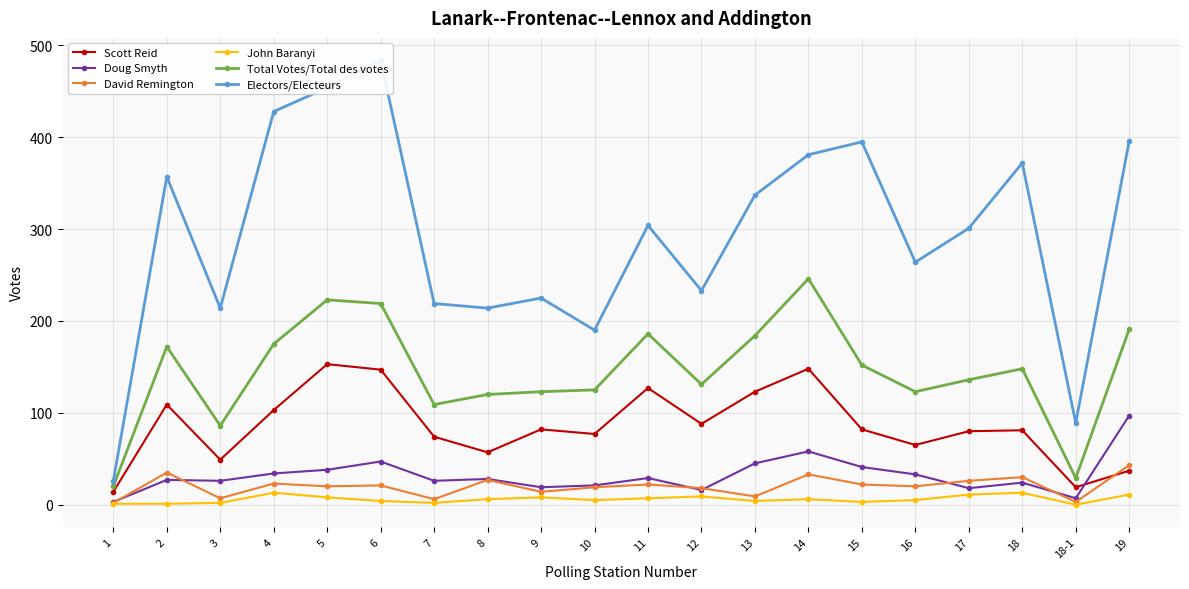

What is the label of the 20th point from the left?

19